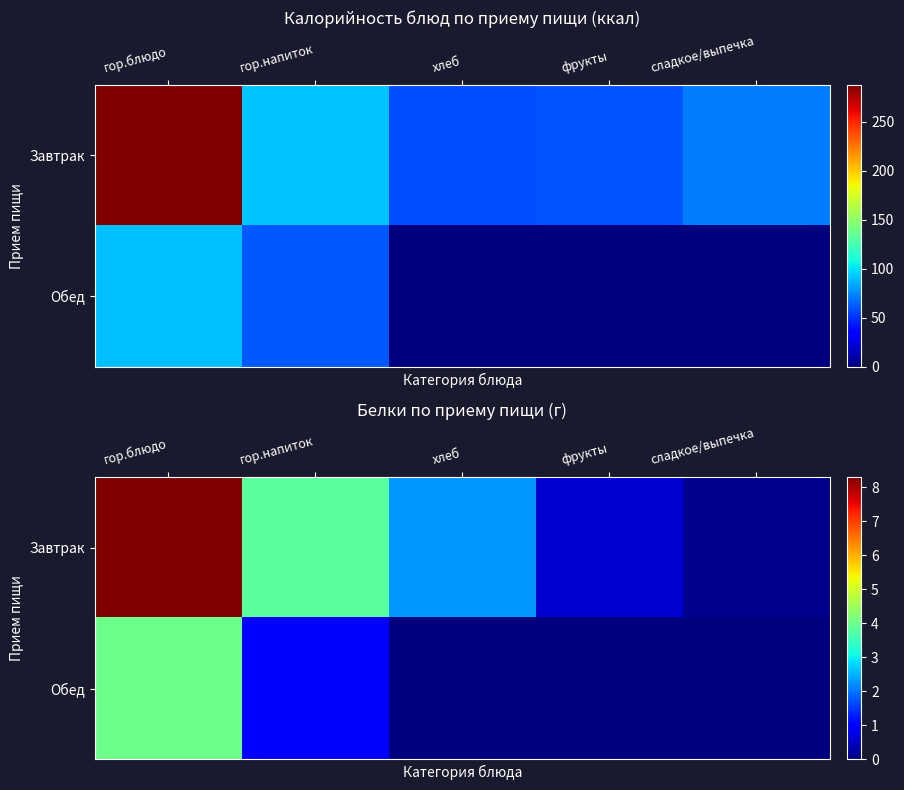

What is the sum of all Обед values?

5.0